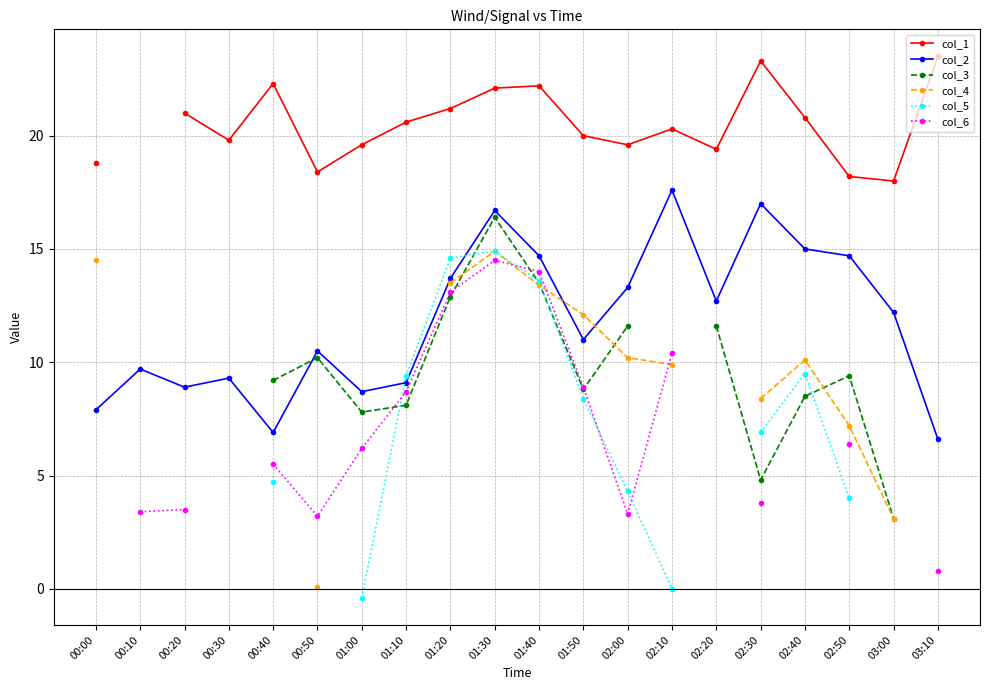

Between 03:10 and 00:30, which is larger?

03:10